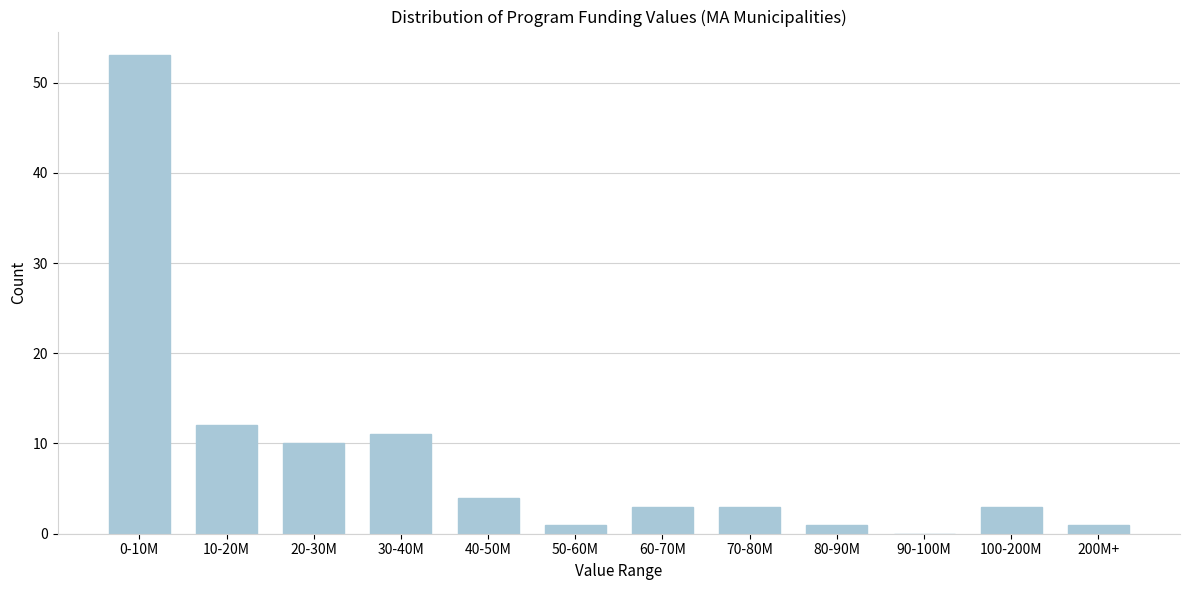

Reading left to right, list all the values displayed in this chart.

0-10M=53	10-20M=12	20-30M=10	30-40M=11	40-50M=4	50-60M=1	60-70M=3	70-80M=3	80-90M=1	90-100M=0	100-200M=3	200M+=1